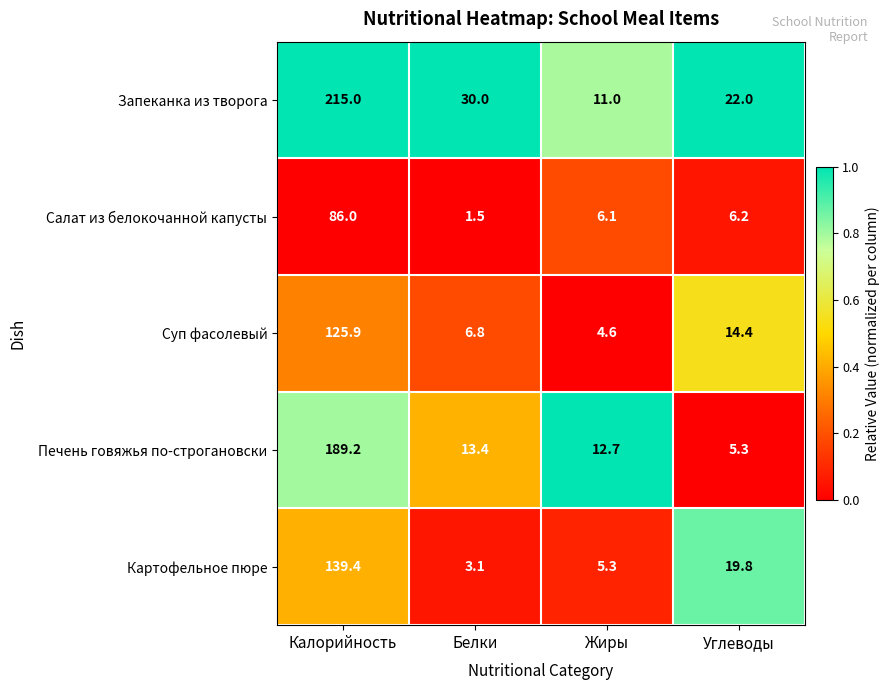

What is the average value of the Картофельное пюре series?

41.9